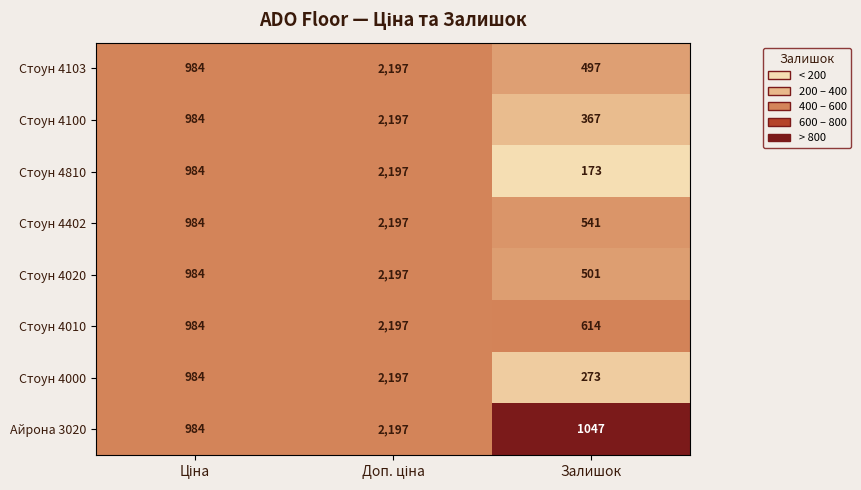

What is the maximum value shown in the chart?

2197